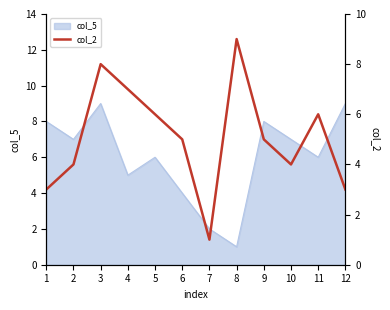

The value of col_5 at 4 is 2. True or false?

False